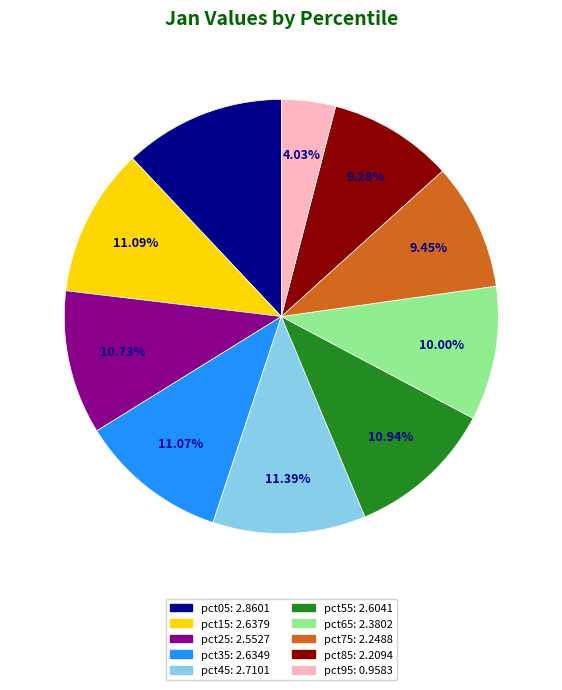

Is the sum of pct05 and pct25 greater than half?

No